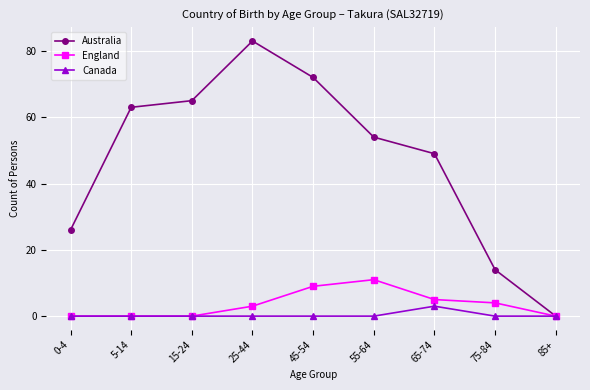

Reading left to right, list all the values displayed in this chart.

Australia: 0-4=26	5-14=63	15-24=65	25-44=83	45-54=72	55-64=54	65-74=49	75-84=14	85+=0
England: 0-4=0	5-14=0	15-24=0	25-44=3	45-54=9	55-64=11	65-74=5	75-84=4	85+=0
Canada: 0-4=0	5-14=0	15-24=0	25-44=0	45-54=0	55-64=0	65-74=3	75-84=0	85+=0